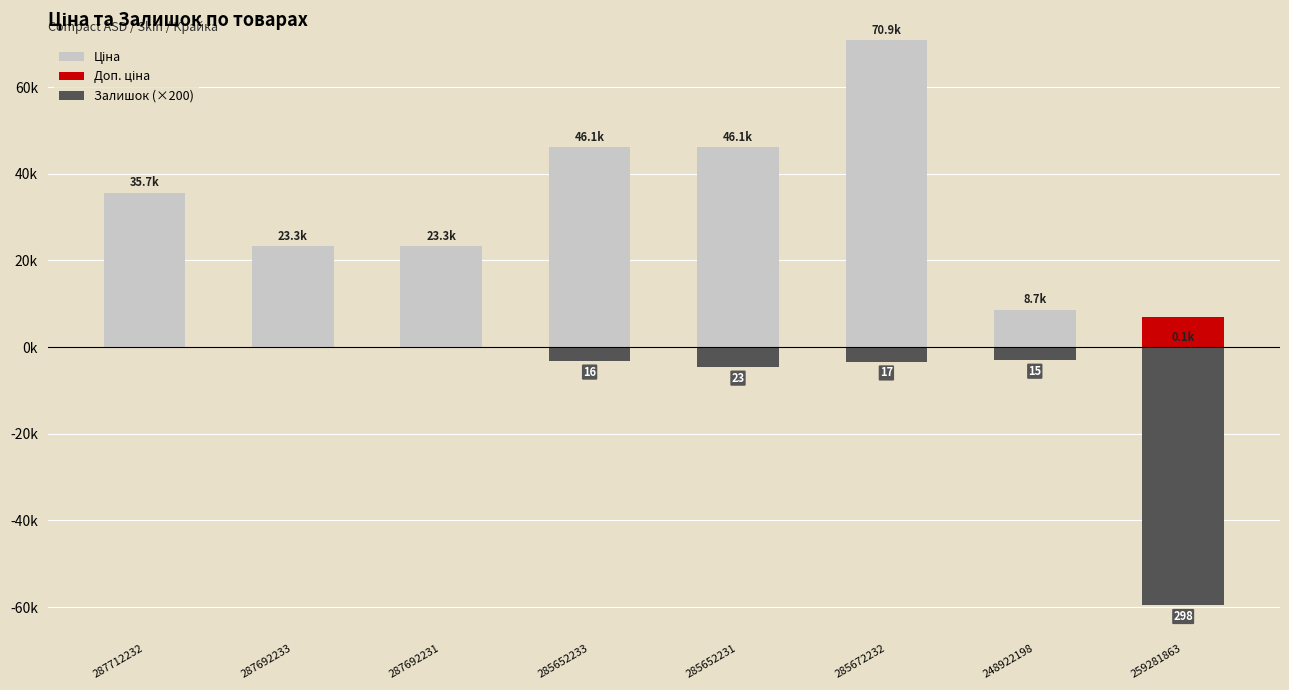

What is the spread (max minus min) of values at 285672232?

74306.0